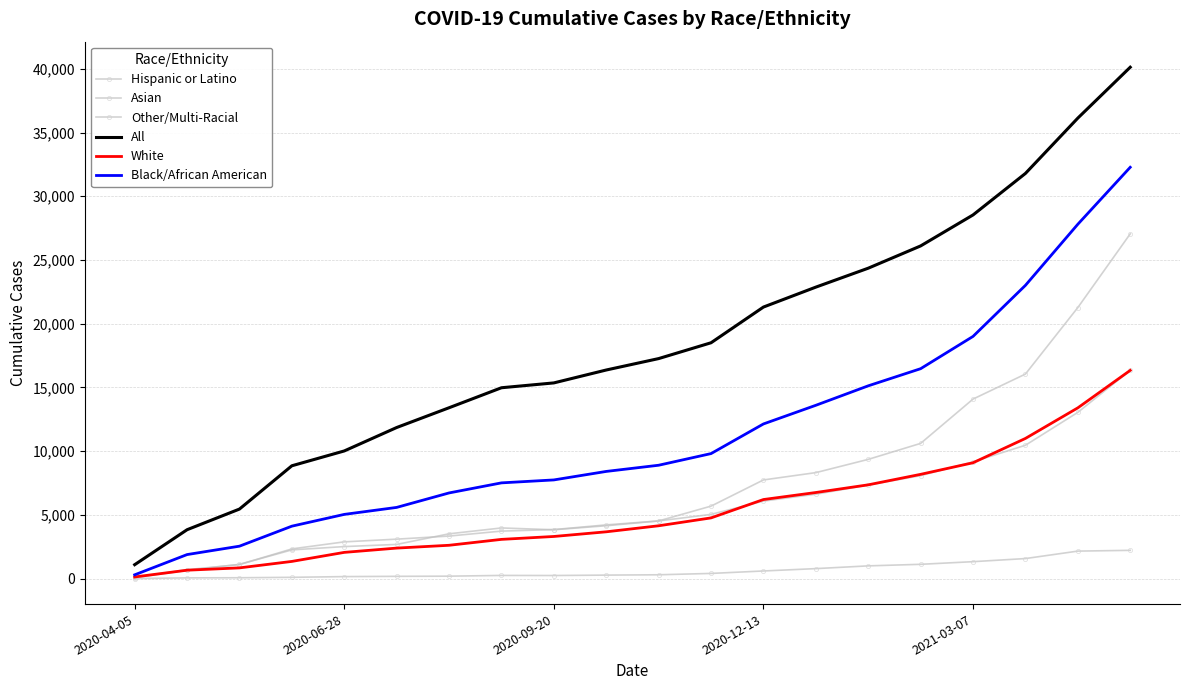

What is the value of the Other/Multi-Racial point at the 14th from the left?

8320